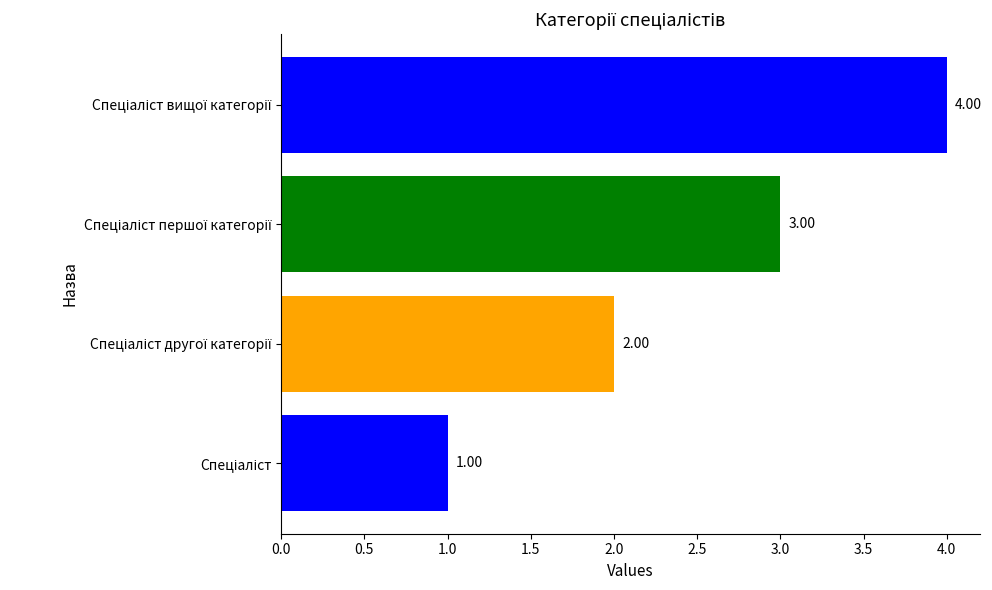

What is the difference between the maximum and minimum values?

3